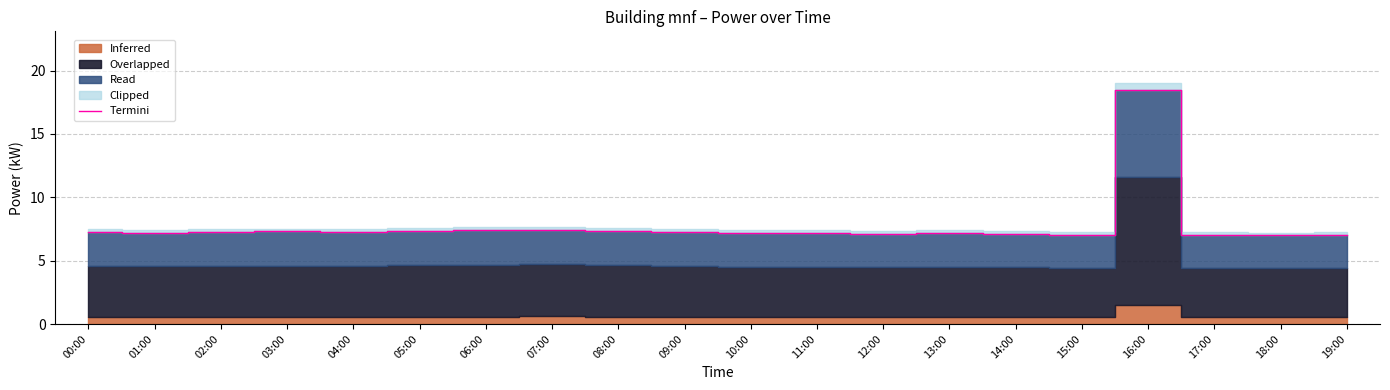

What is the difference between the maximum and minimum values?

11.5